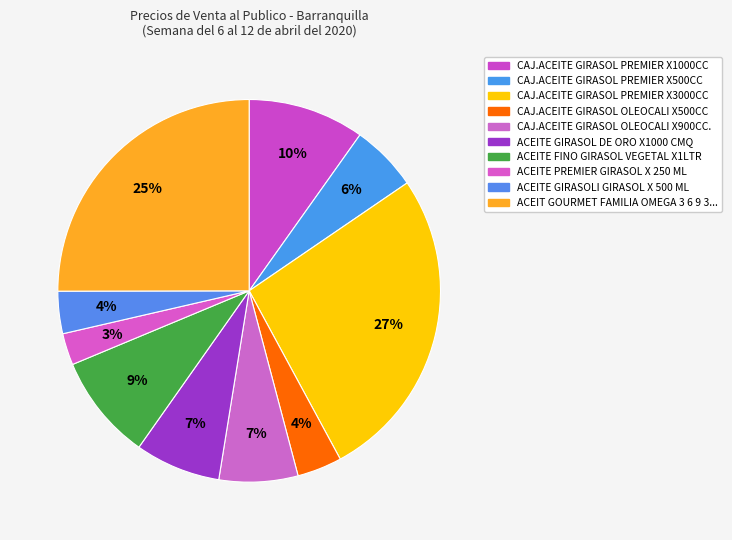

How many slices are in this pie chart?

10